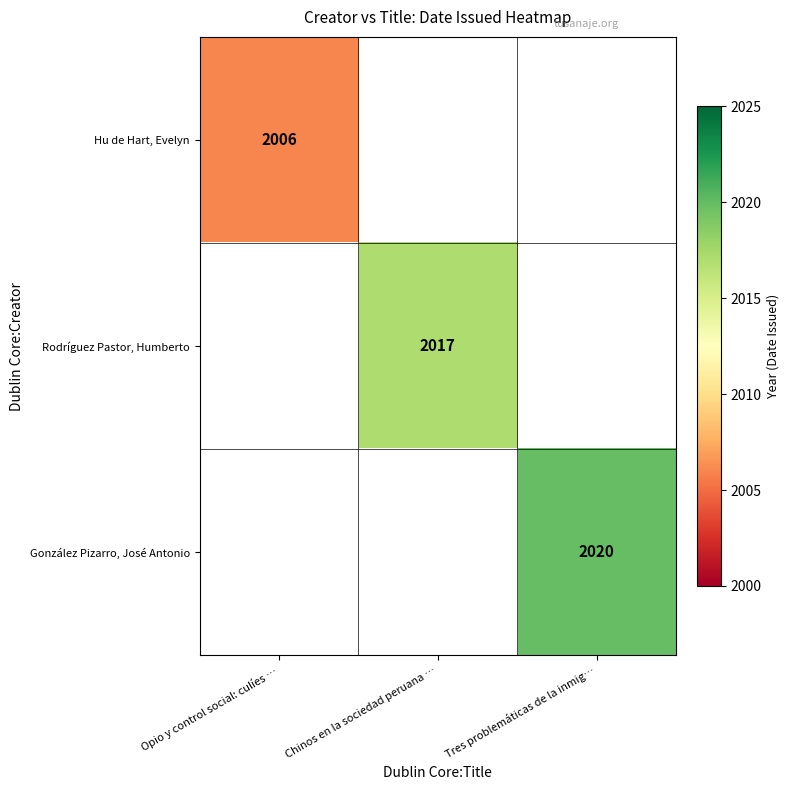

The value of Rodríguez Pastor, Humberto at Chinos en la sociedad peruana … is 2017. True or false?

True